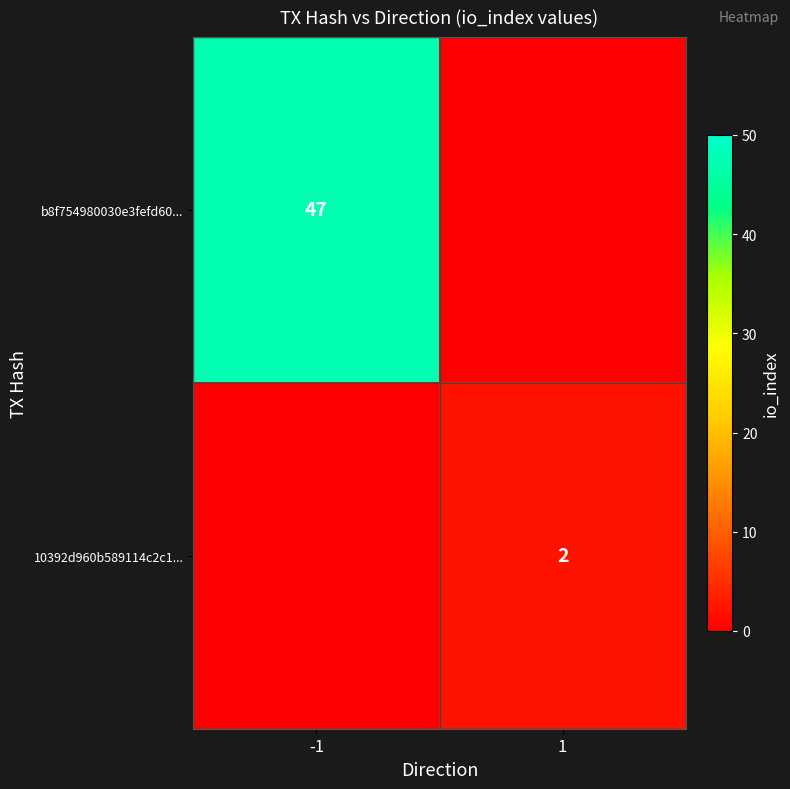

The value of 10392d960b589114c2c1... at 1 is 1. True or false?

False